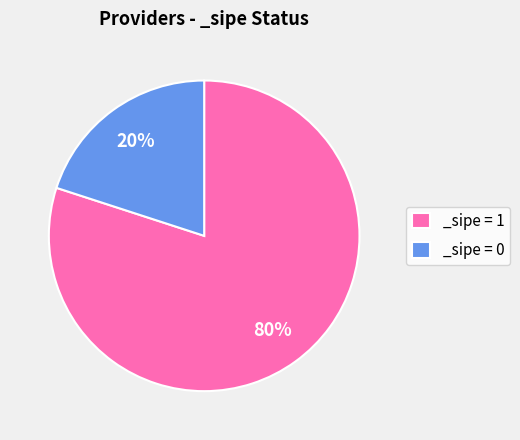

Which has a higher value, _sipe = 1 or _sipe = 0?

_sipe = 1